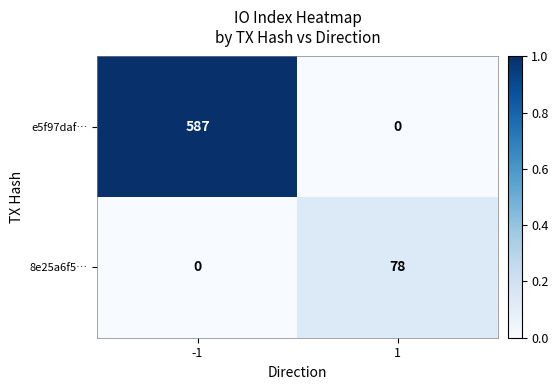

What is the sum of all 8e25a6f5… values?

78